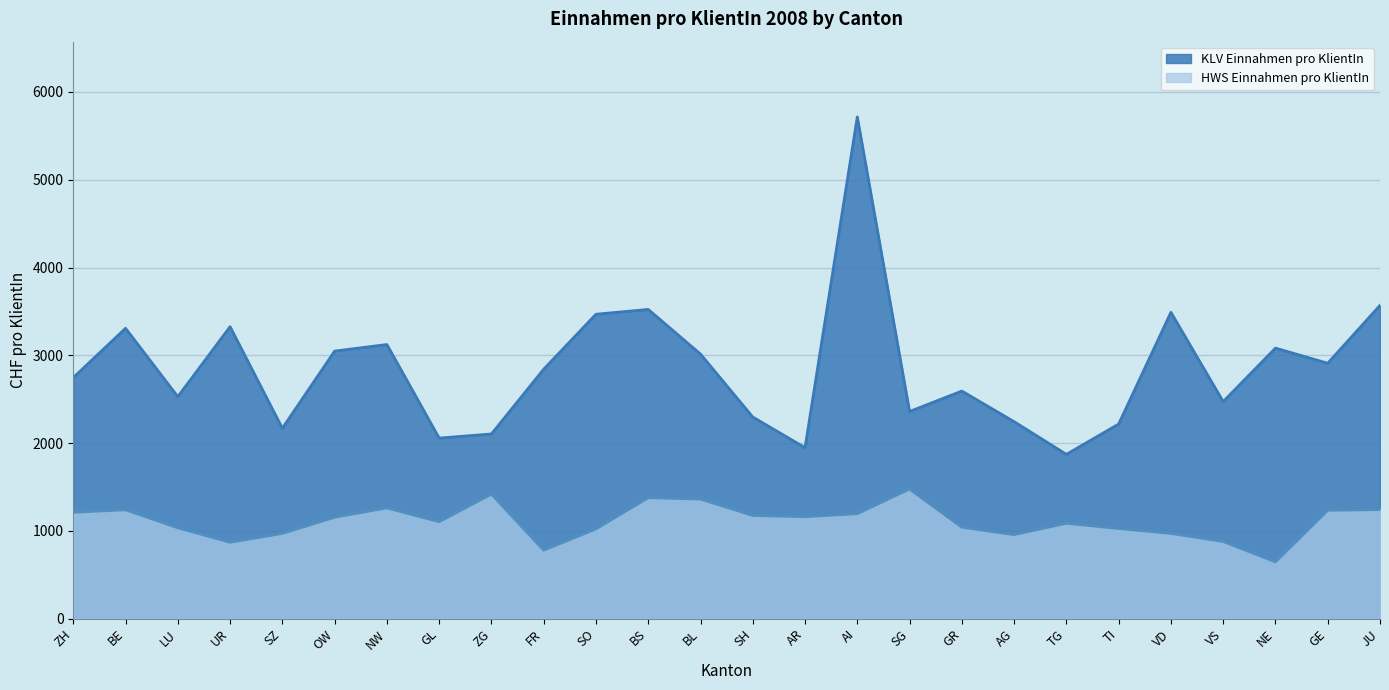

Rank the categories by KLV Einnahmen pro KlientIn value from lowest to highest.

TG, AR, GL, ZG, SZ, TI, AG, SH, SG, VS, LU, GR, ZH, FR, GE, BL, OW, NE, NW, BE, UR, SO, VD, BS, JU, AI